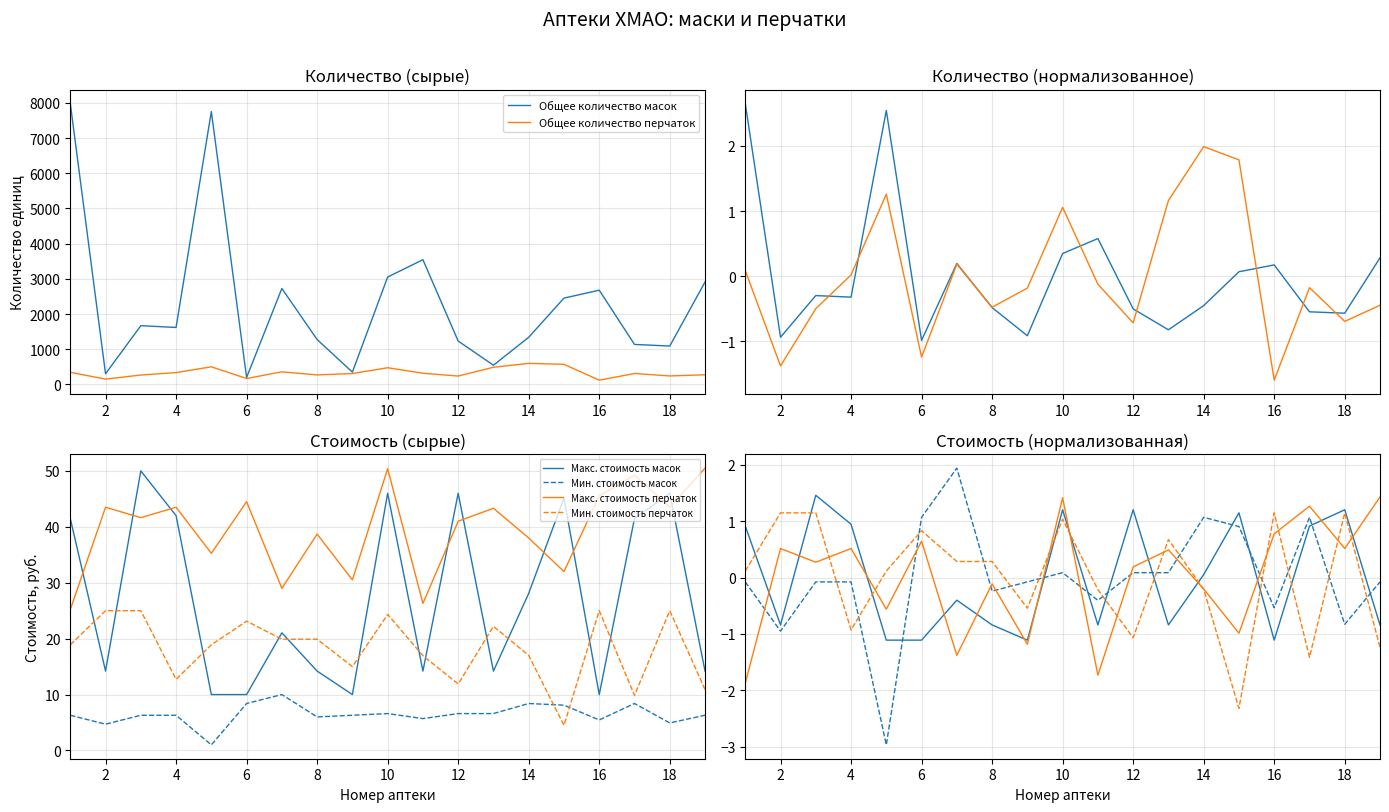

Is it true that Общее количество масок equals 0.6 at 10?

False